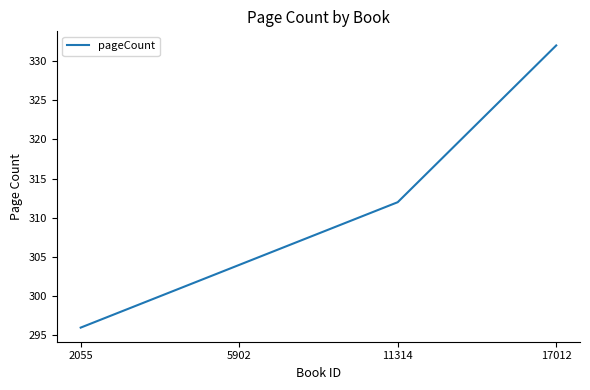

True or false: there are more than 0 points higher than both neighbors.

False